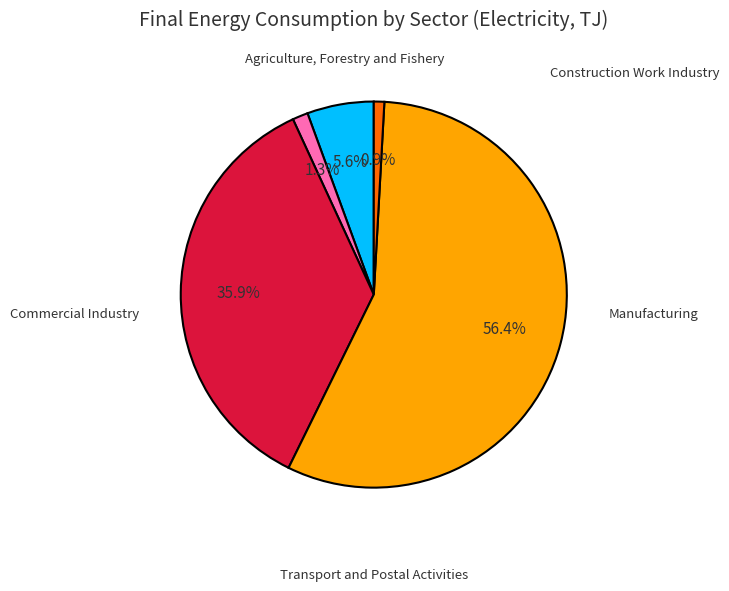

Is there a majority slice in this chart?

Yes